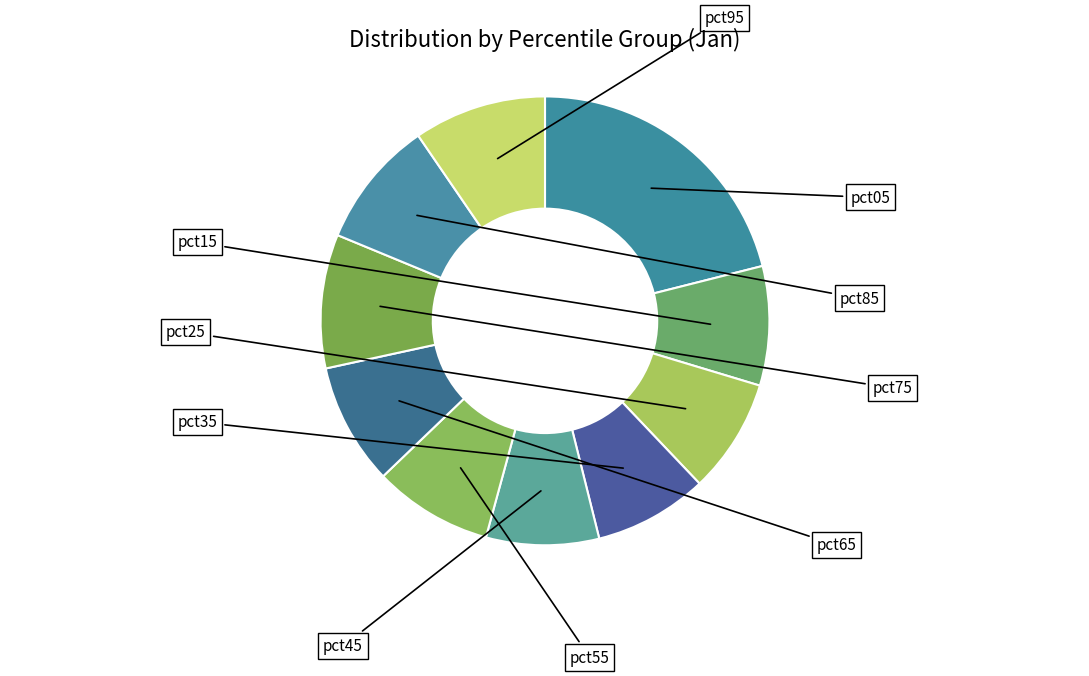

Count the number of slices in the pie.

10